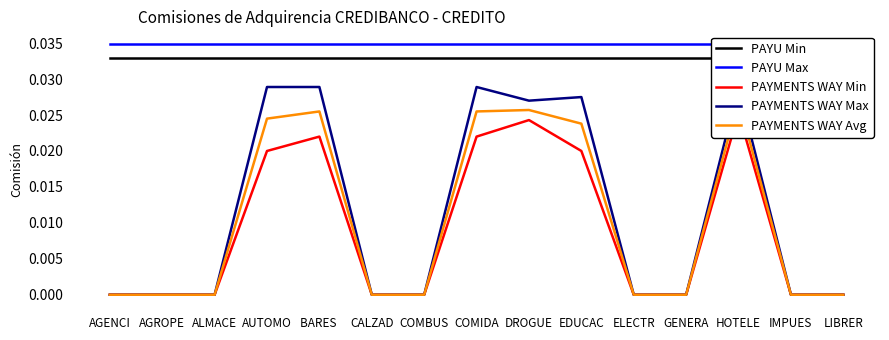

Between ALMACE and COMBUS, which series saw the biggest shift?

PAYU Min